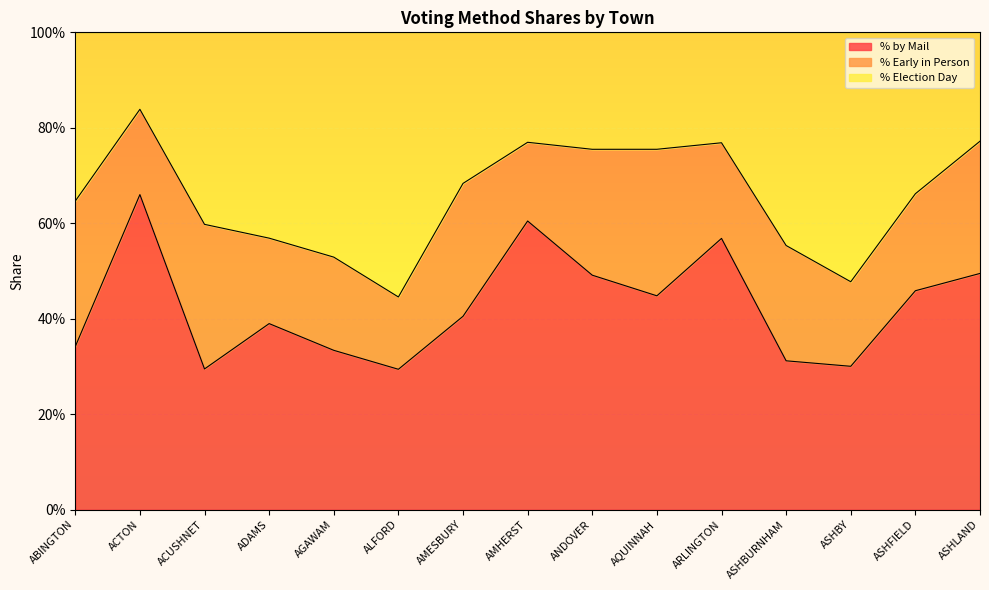

Does the chart display data point markers on the line(s)?

No